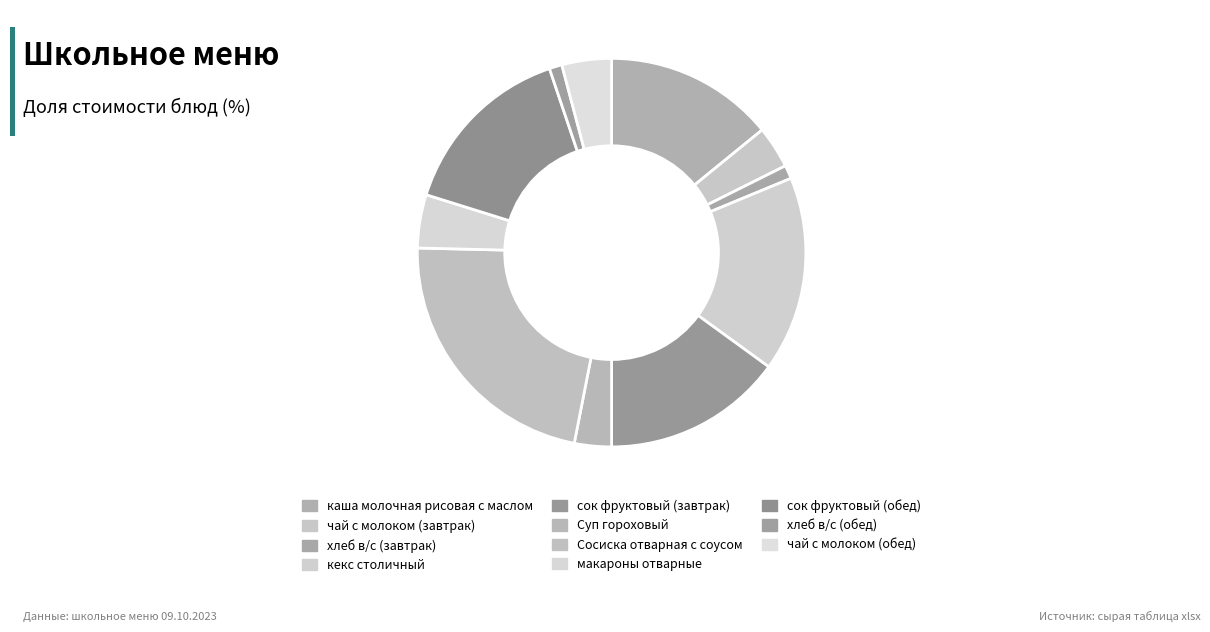

Is there a majority slice in this chart?

No